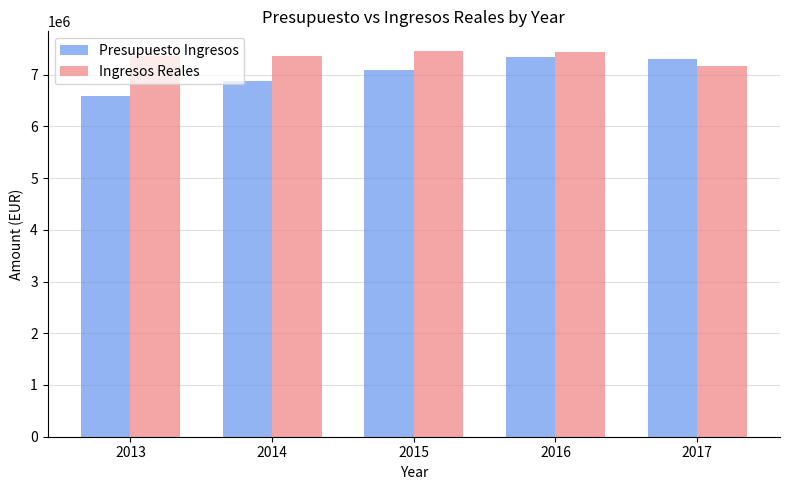

At which label does Ingresos Reales first exceed 7363177?

2013